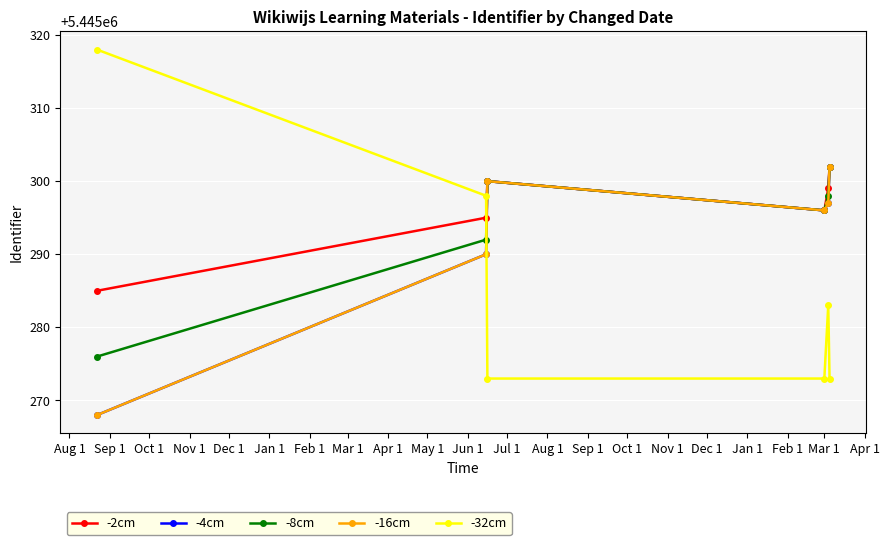

Is this an area chart (filled region under the line)?

No